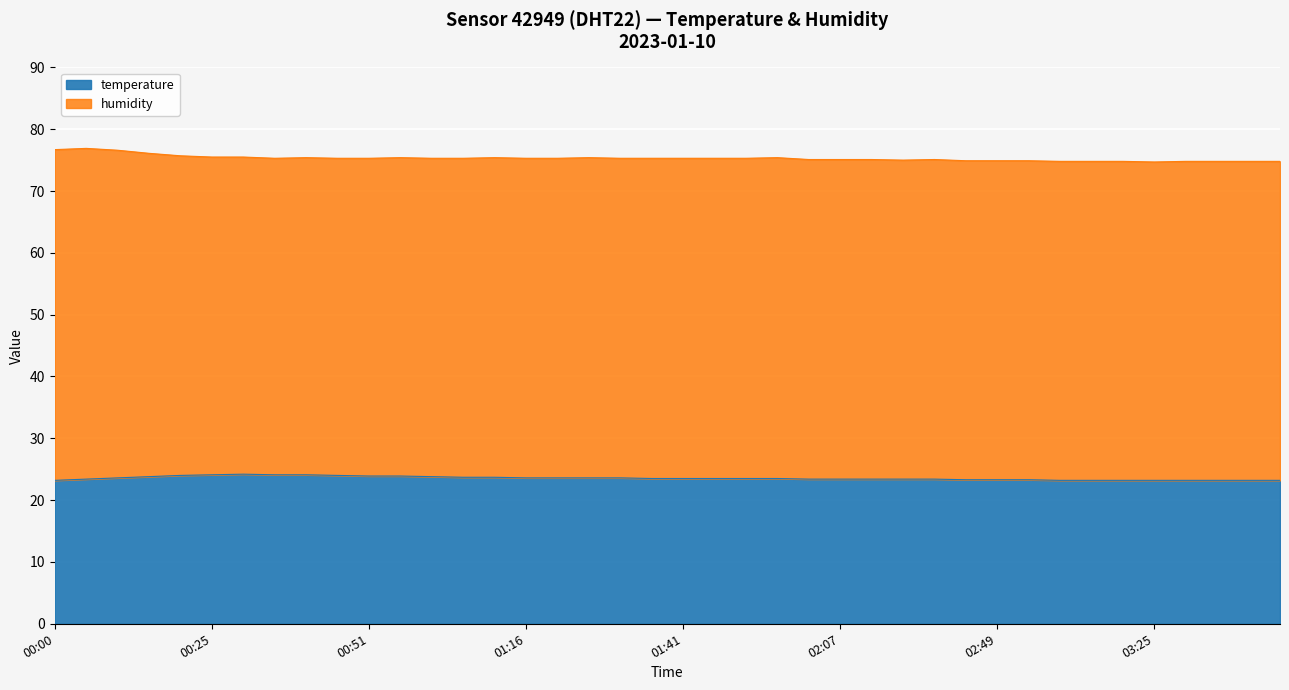

True or false: temperature and humidity cross at least once.

False